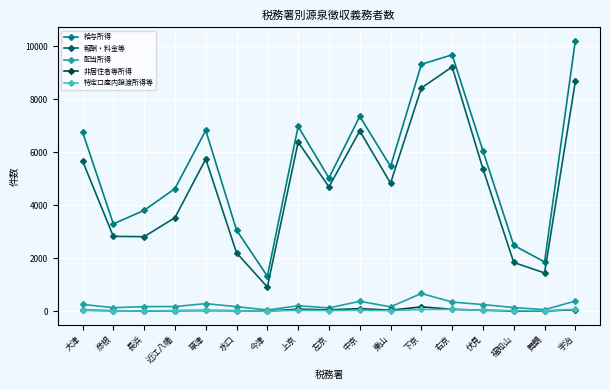

True or false: 配当所得 has a value of 132 at 彦根.

True